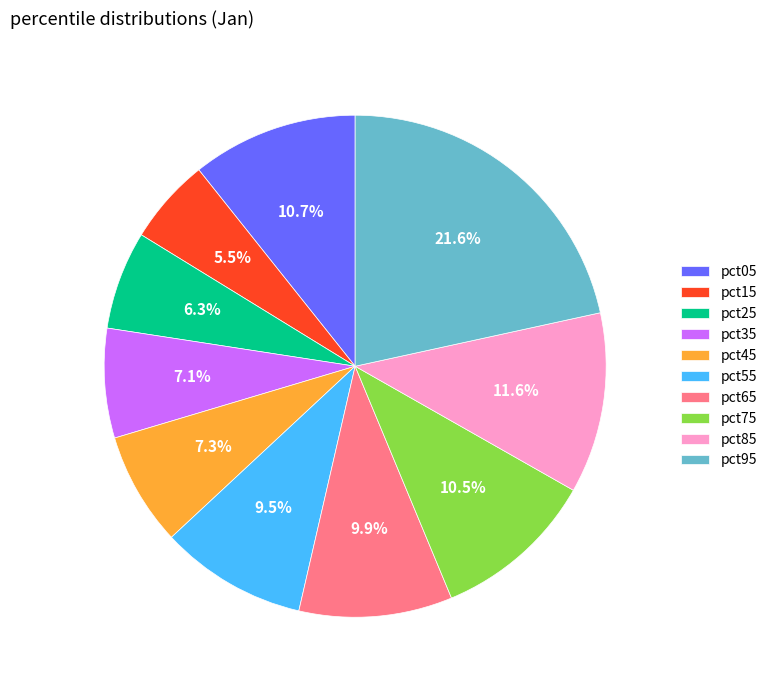

Is there any slice that represents more than half of the pie?

No